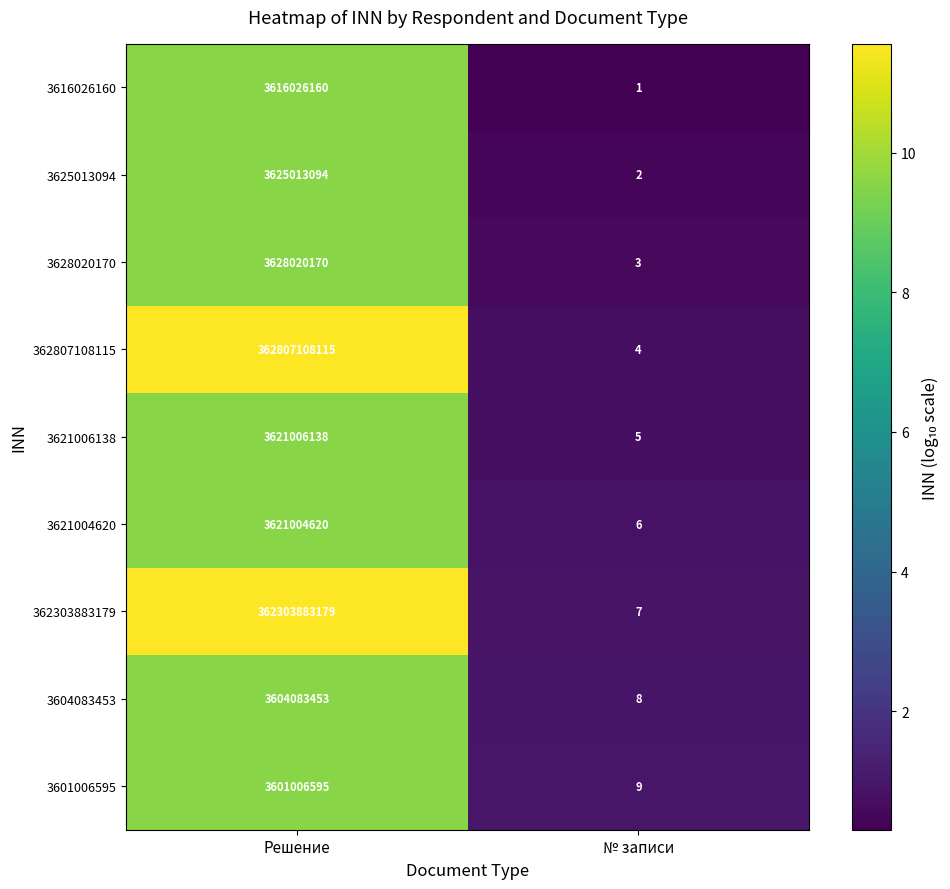

How many categories are shown in the chart?

2